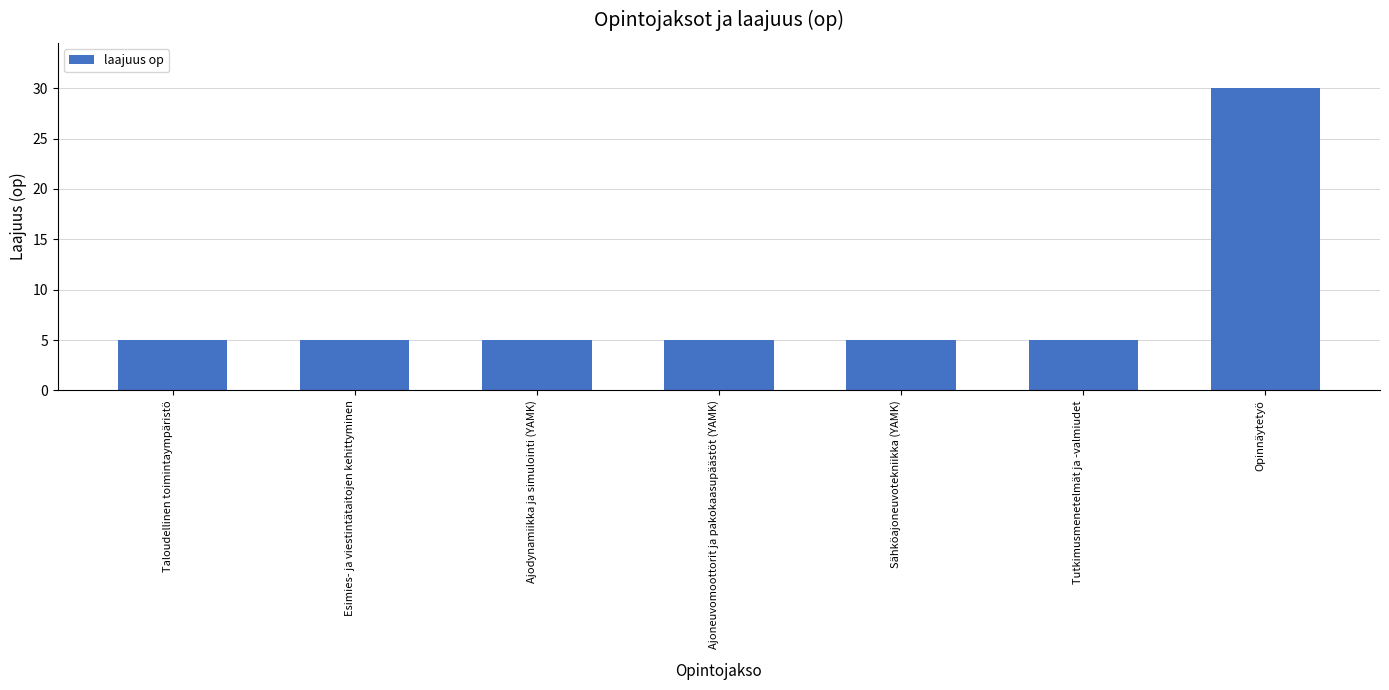

What value does the data have at Sähköajoneuvotekniikka (YAMK)?

5